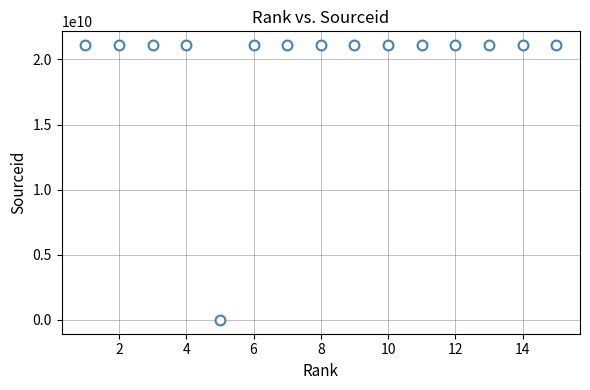

What is the range of X values (max minus min)?

14